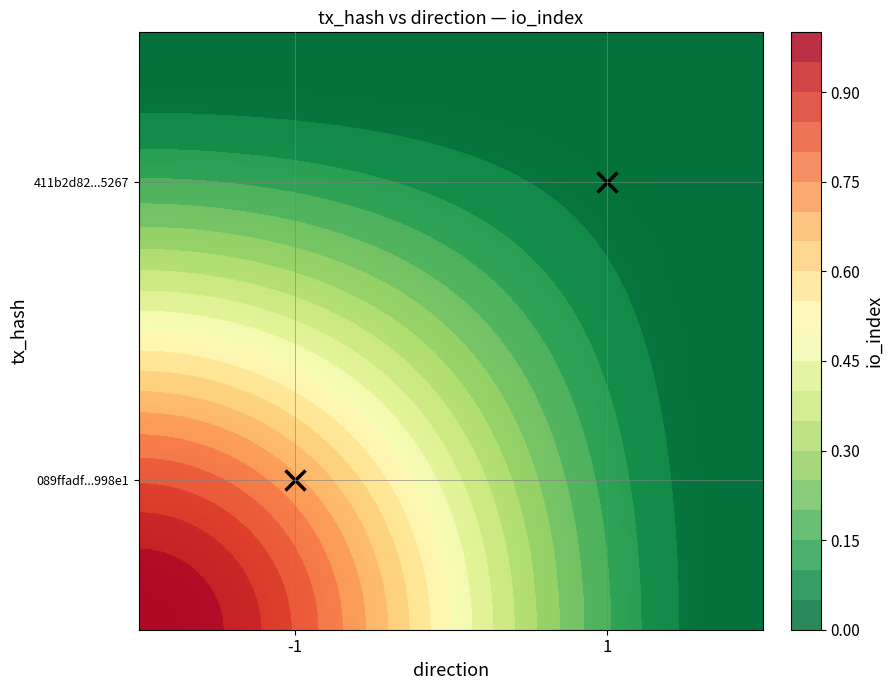

Count the number of categories in the chart.

2